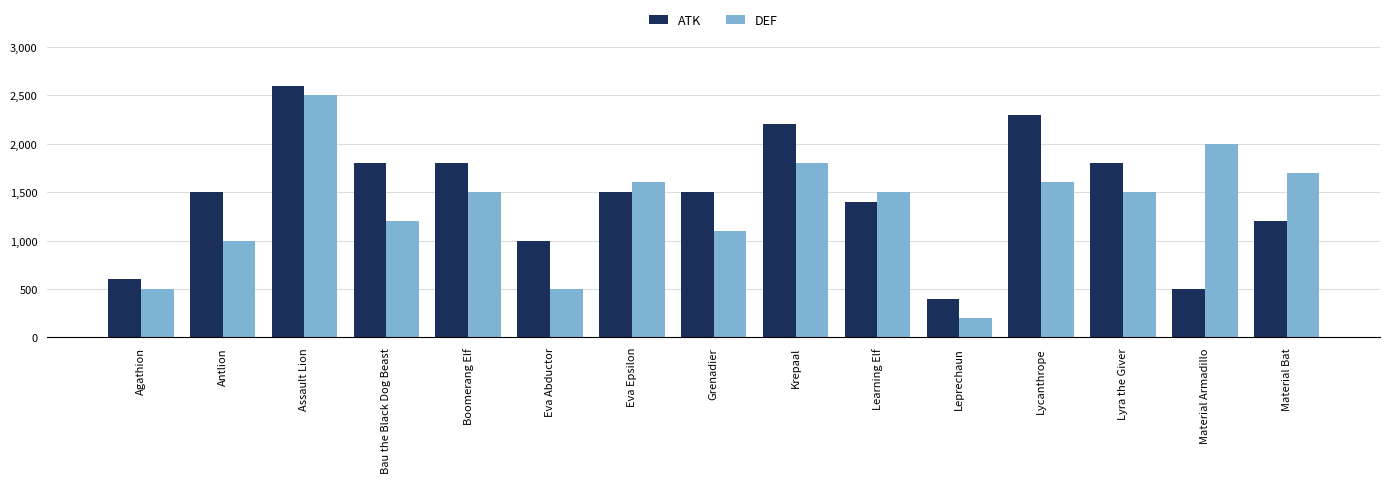

Reading left to right, transcribe all the data shown in this chart.

ATK: 600	1500	2600	1800	1800	1000	1500	1500	2200	1400	400	2300	1800	500	1200
DEF: 500	1000	2500	1200	1500	500	1600	1100	1800	1500	200	1600	1500	2000	1700